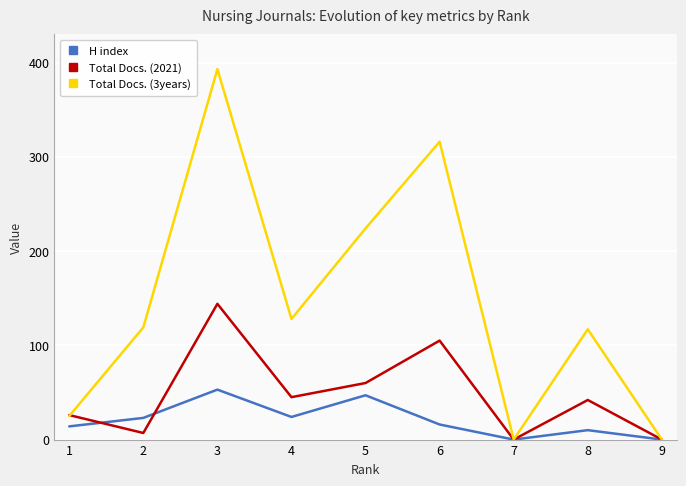

The value of Total Docs. (3years) at 5 is 122. True or false?

False